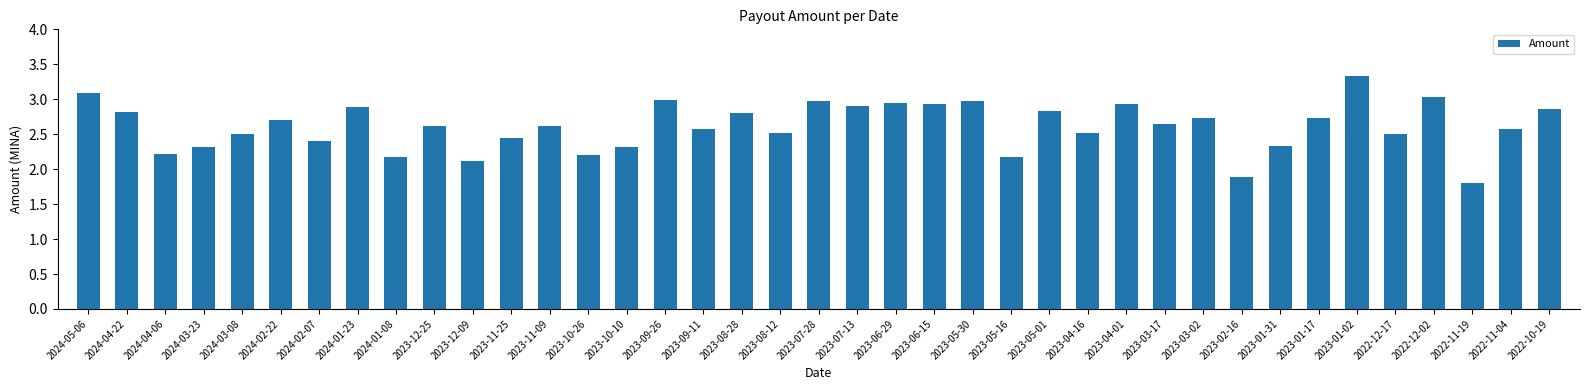

What is the label of the 37th bar from the left?

2022-11-19